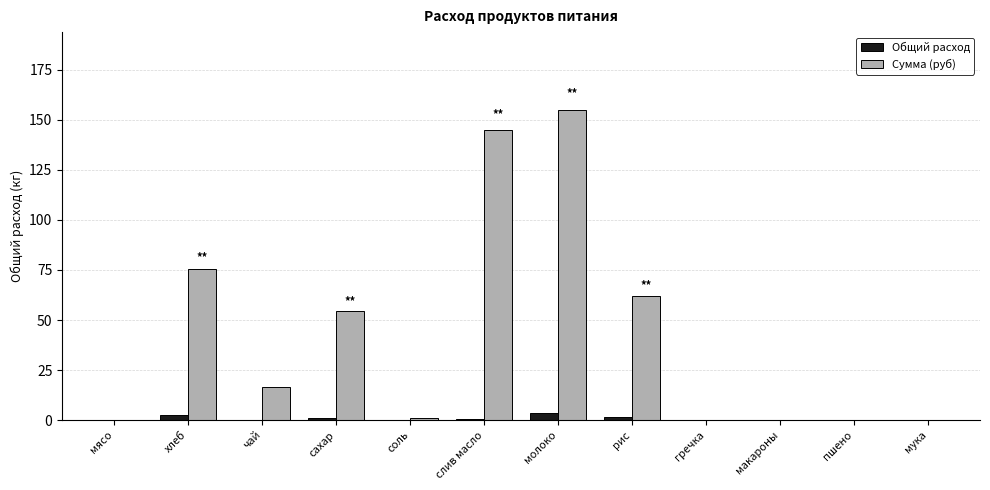

What is the sum of the Сумма (руб) values at слив масло and пшено?

144.8